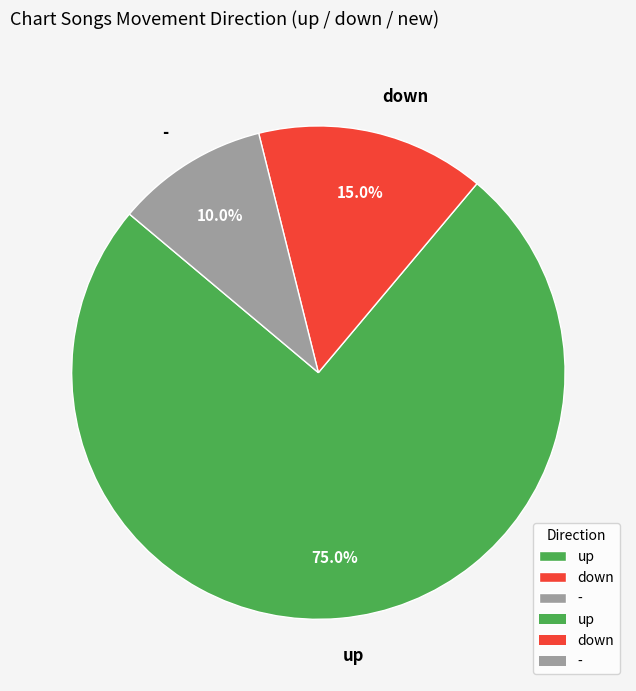

Count the number of slices in the pie.

3